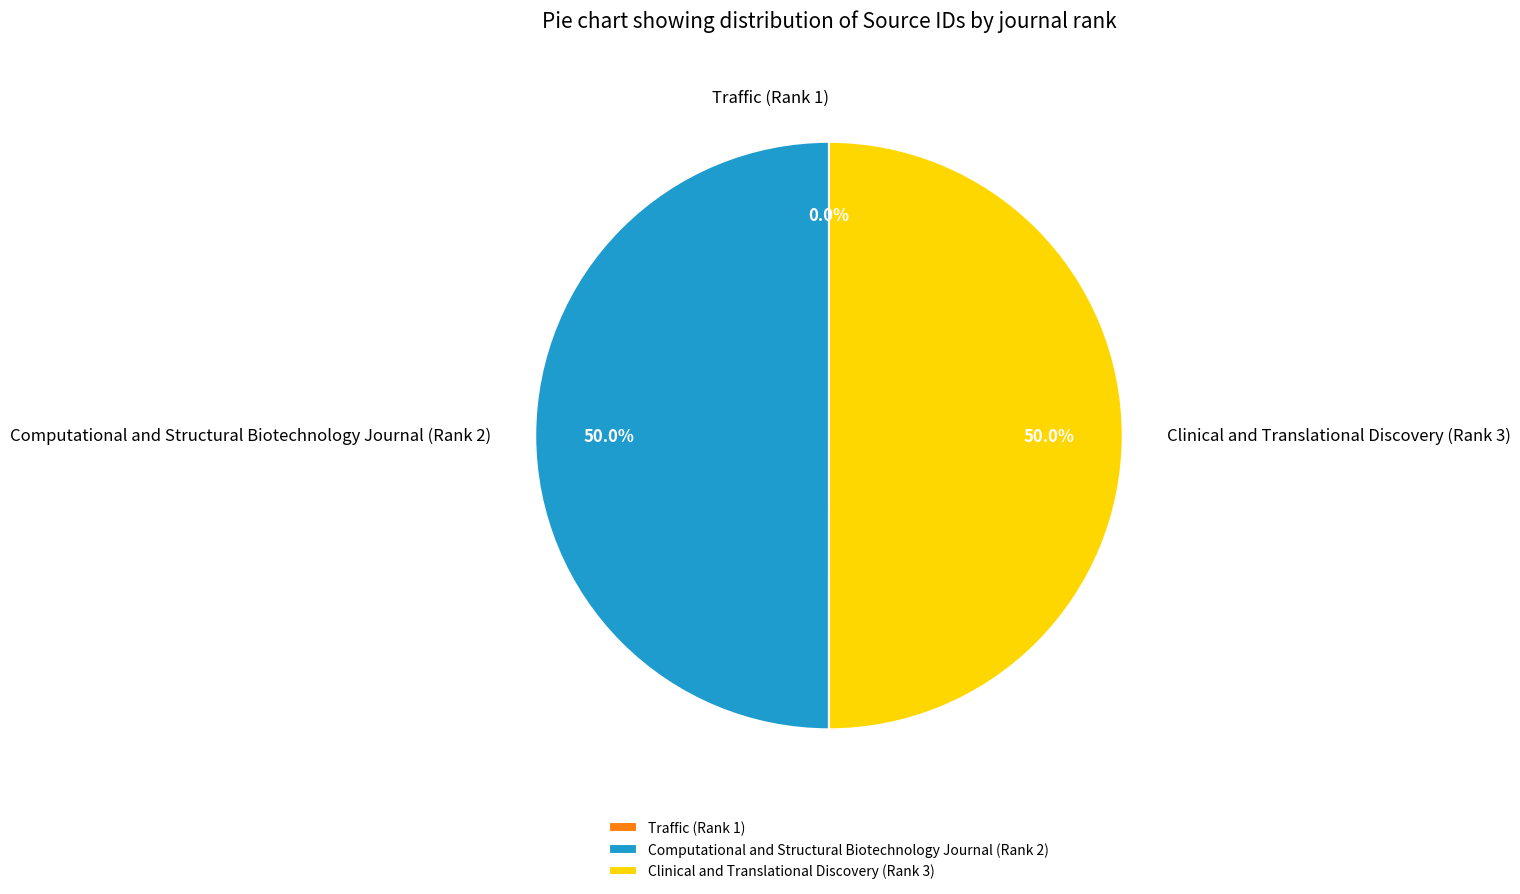

To the nearest percent, what is the average slice percentage?

33%